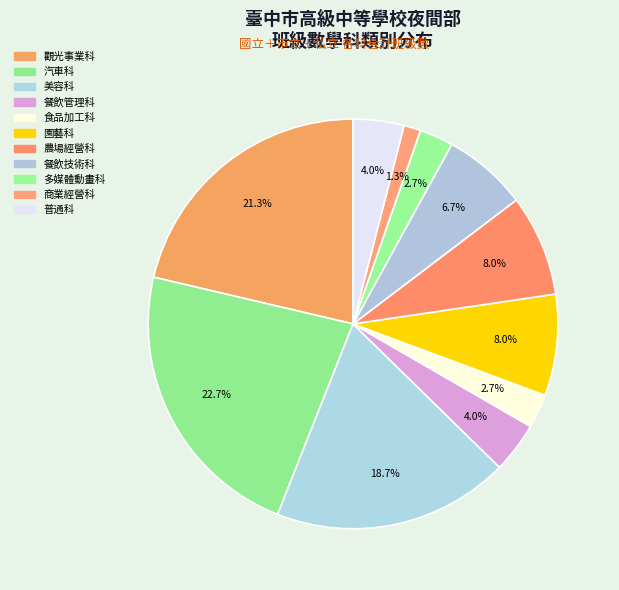

How many segments does this pie chart have?

11